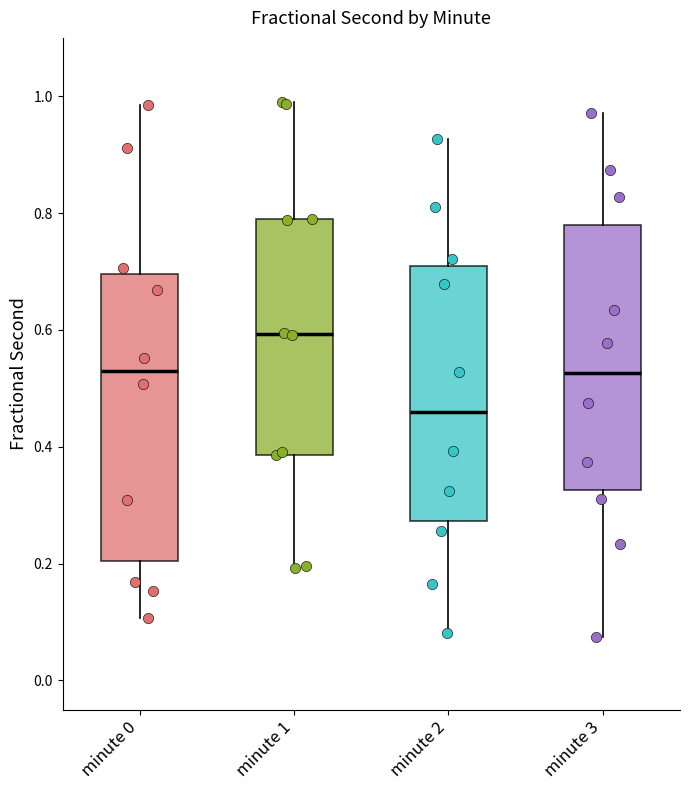

Where does the median line of the box for minute 2 sit on the y-axis? The values are not printed on the chart, so give them approximately, as read against the axis.

0.46